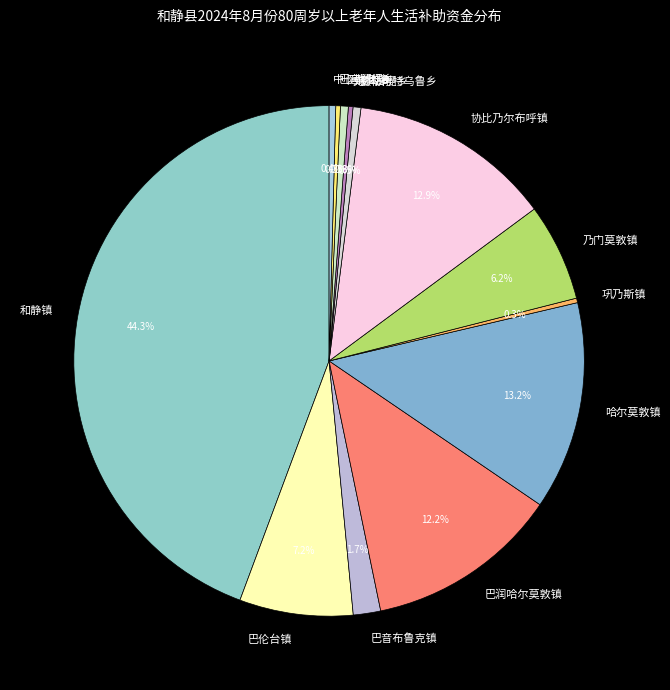

Which category has the biggest portion of the pie?

和静镇